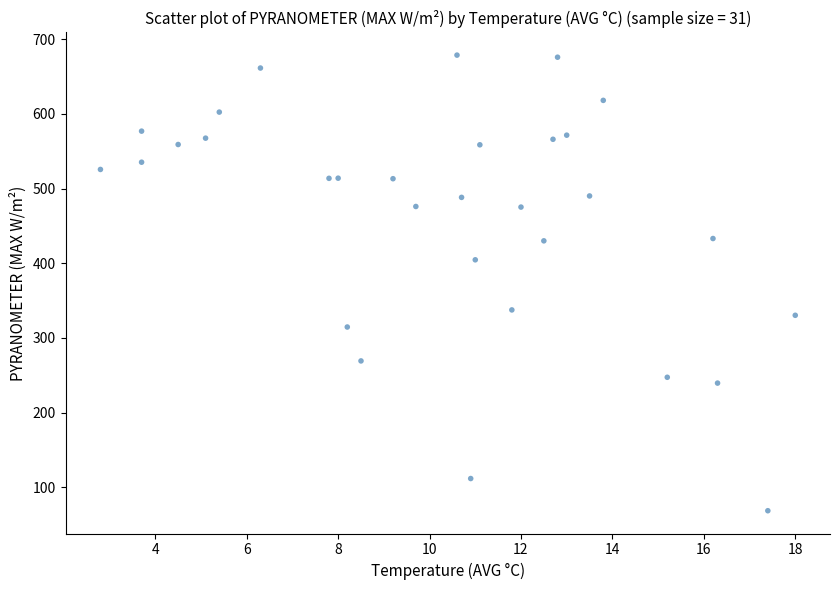

What is the range of X values (max minus min)?

15.2